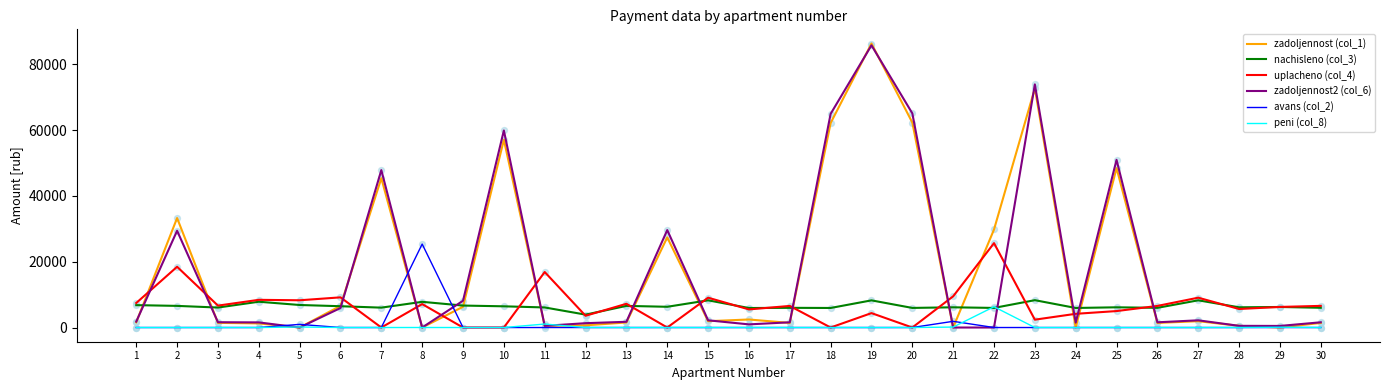

Is the value of nachisleno (col_3) at 16 greater than the value of peni (col_8) at 2?

Yes